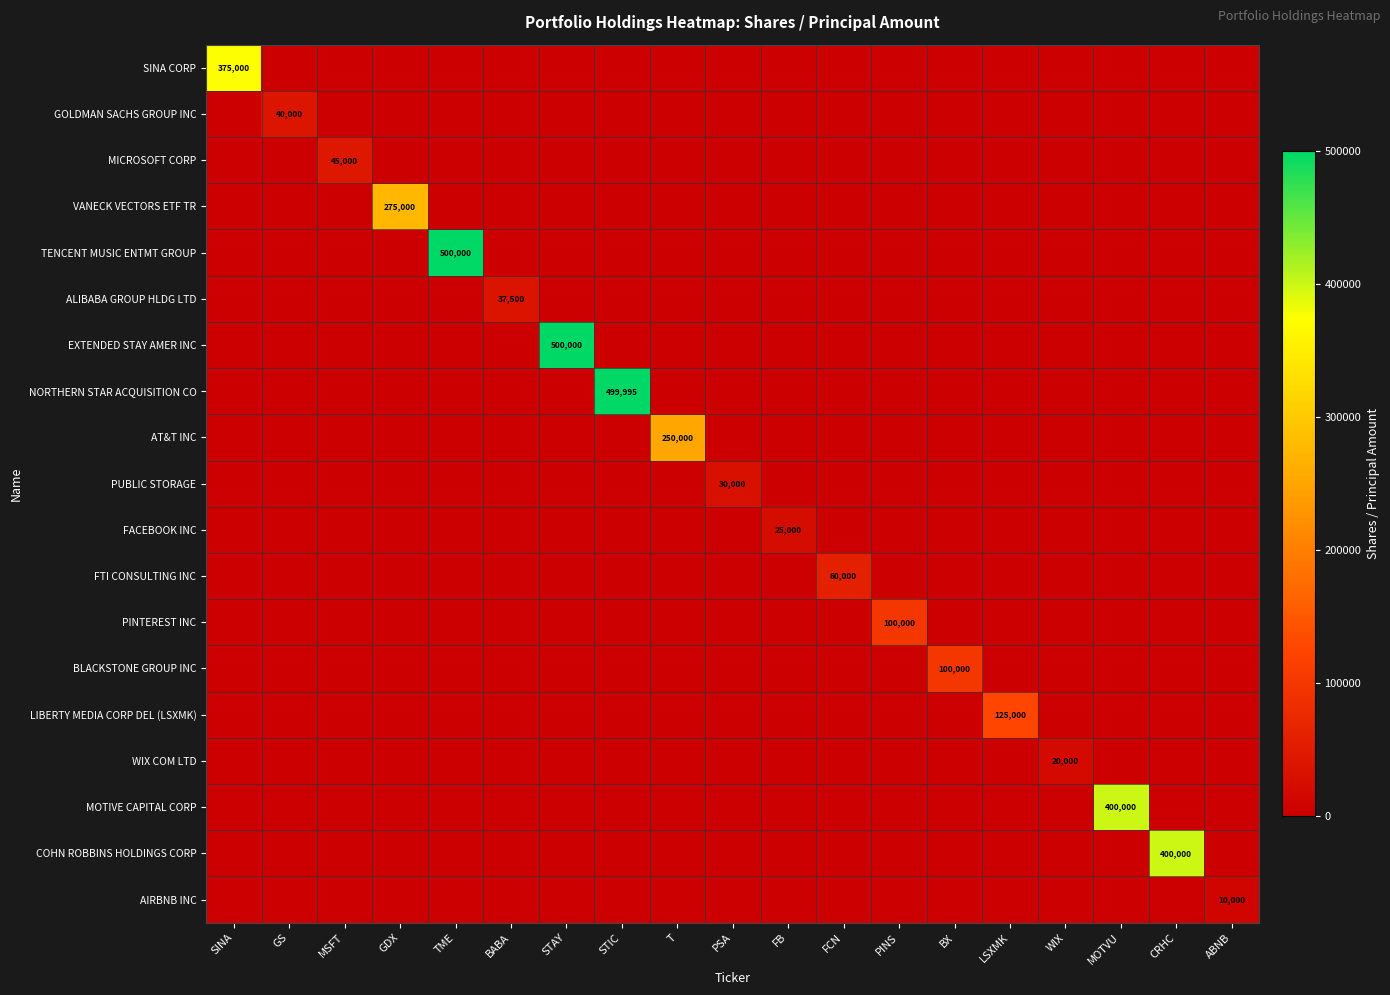

Count the number of data series in this chart.

19